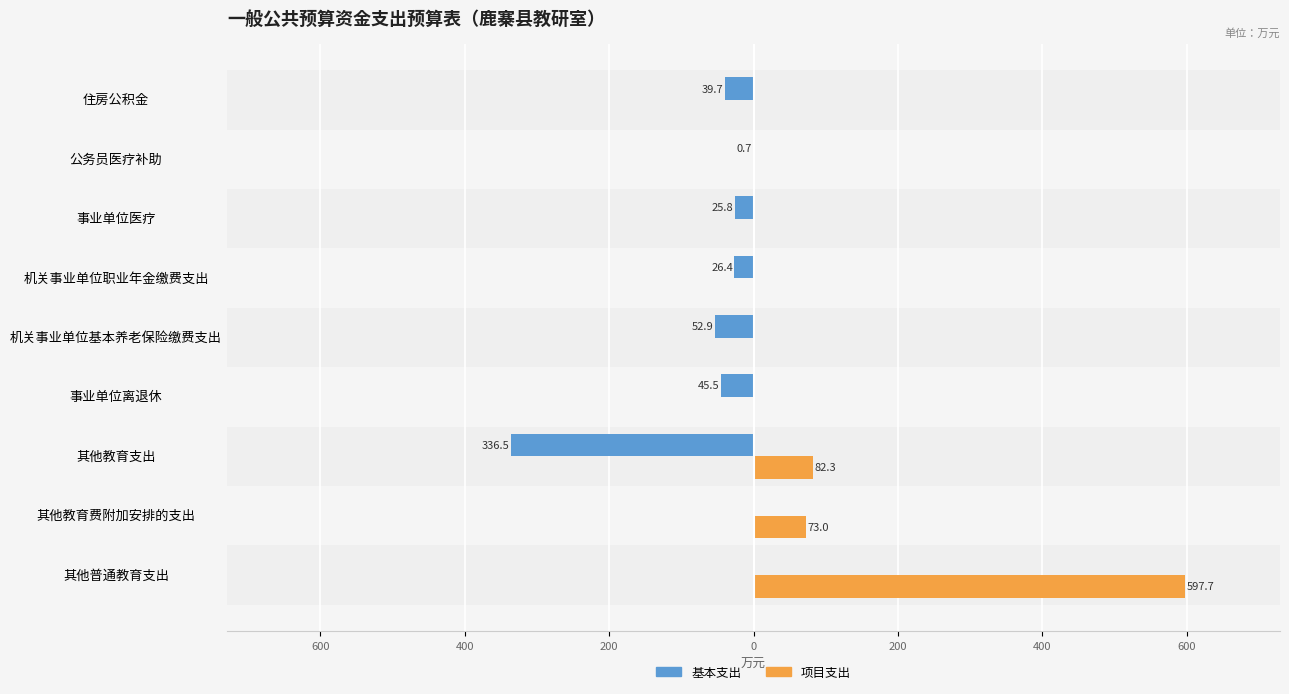

What are all the series names shown in the legend?

基本支出, 项目支出